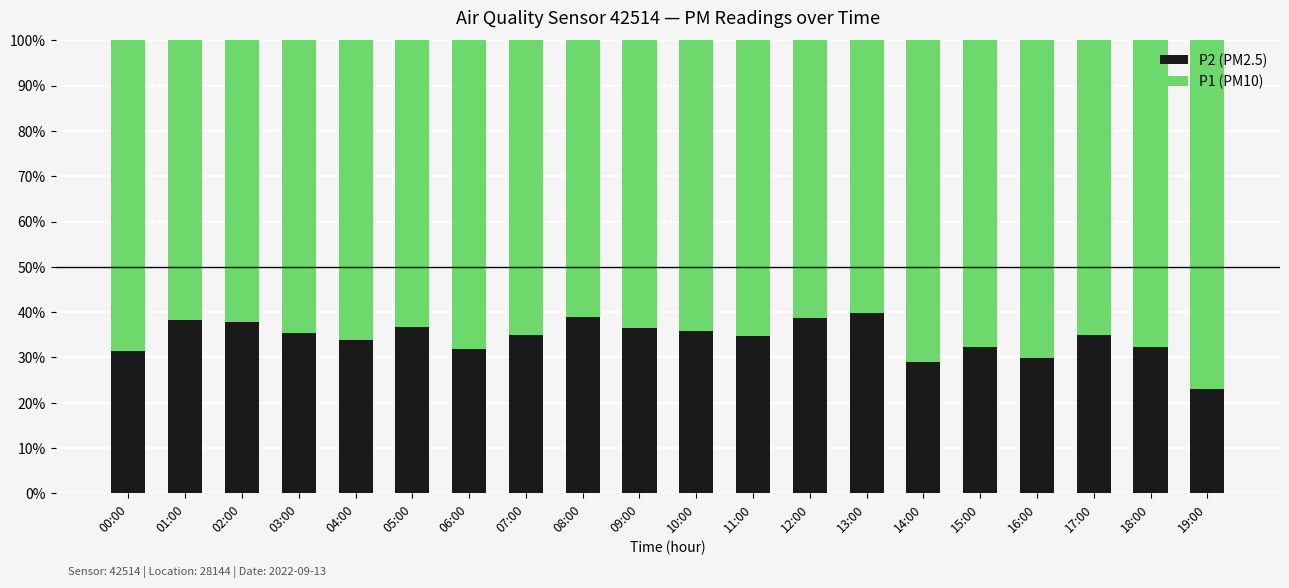

What is the minimum value for P2 (PM2.5)?

23.1